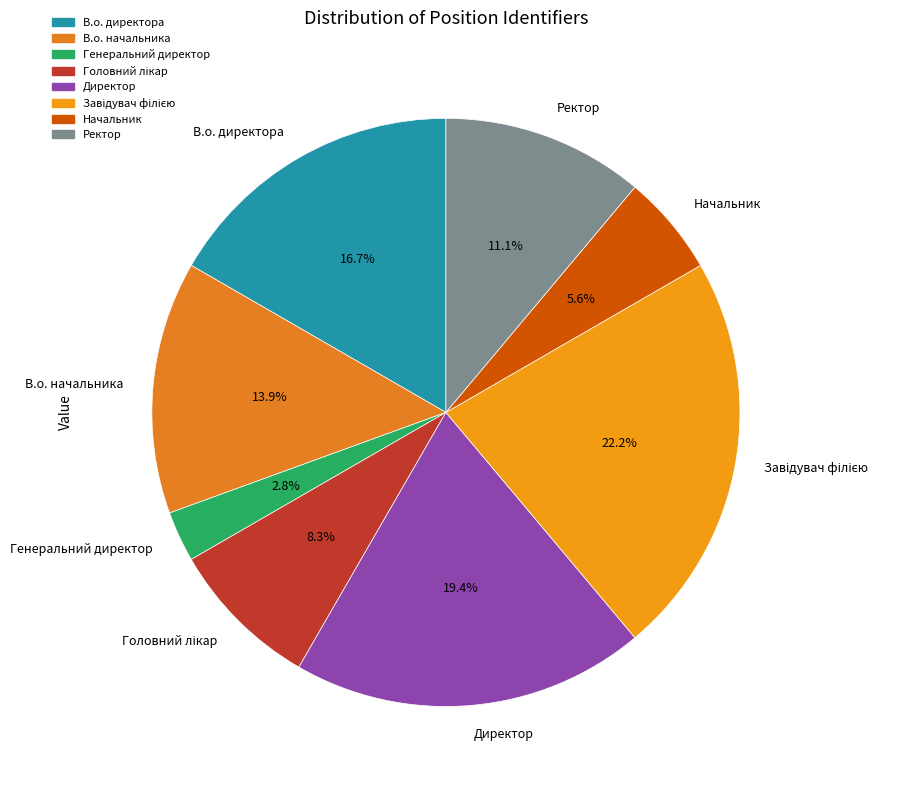

Which slice is the smallest?

Генеральний директор